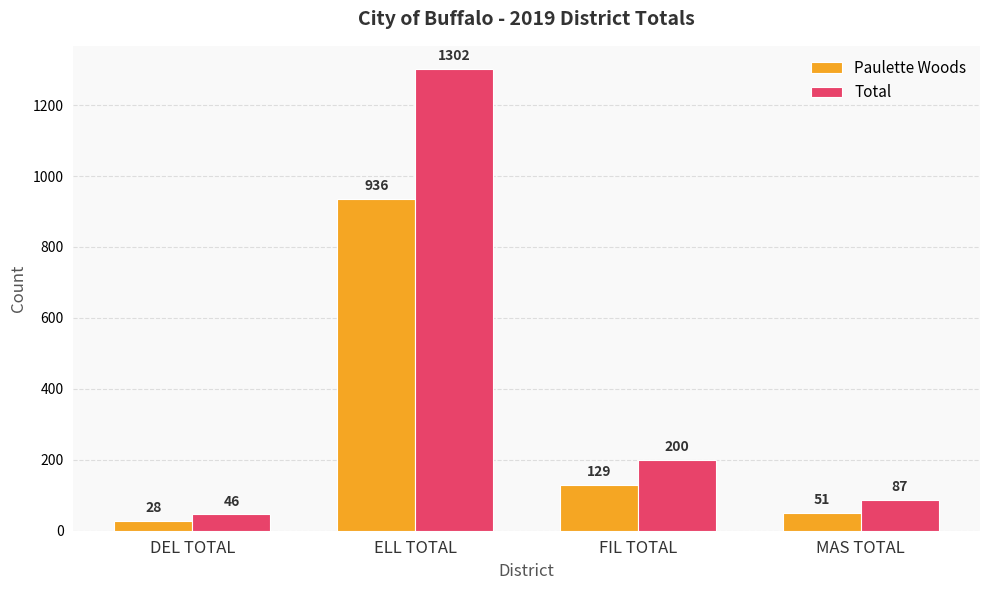

Which series has the widest spread of values?

Total